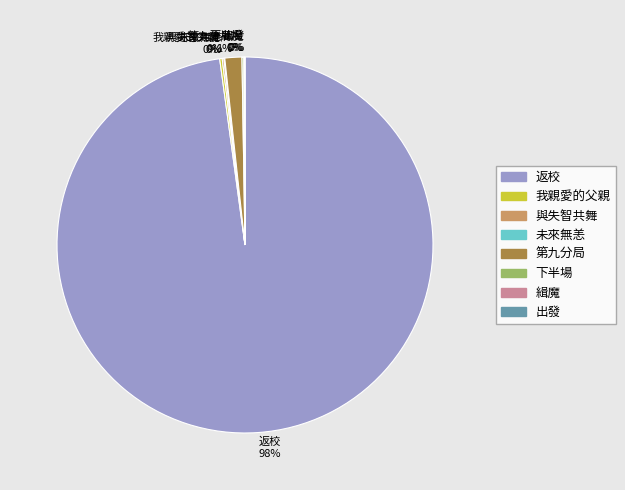

Which slice is the largest?

返校